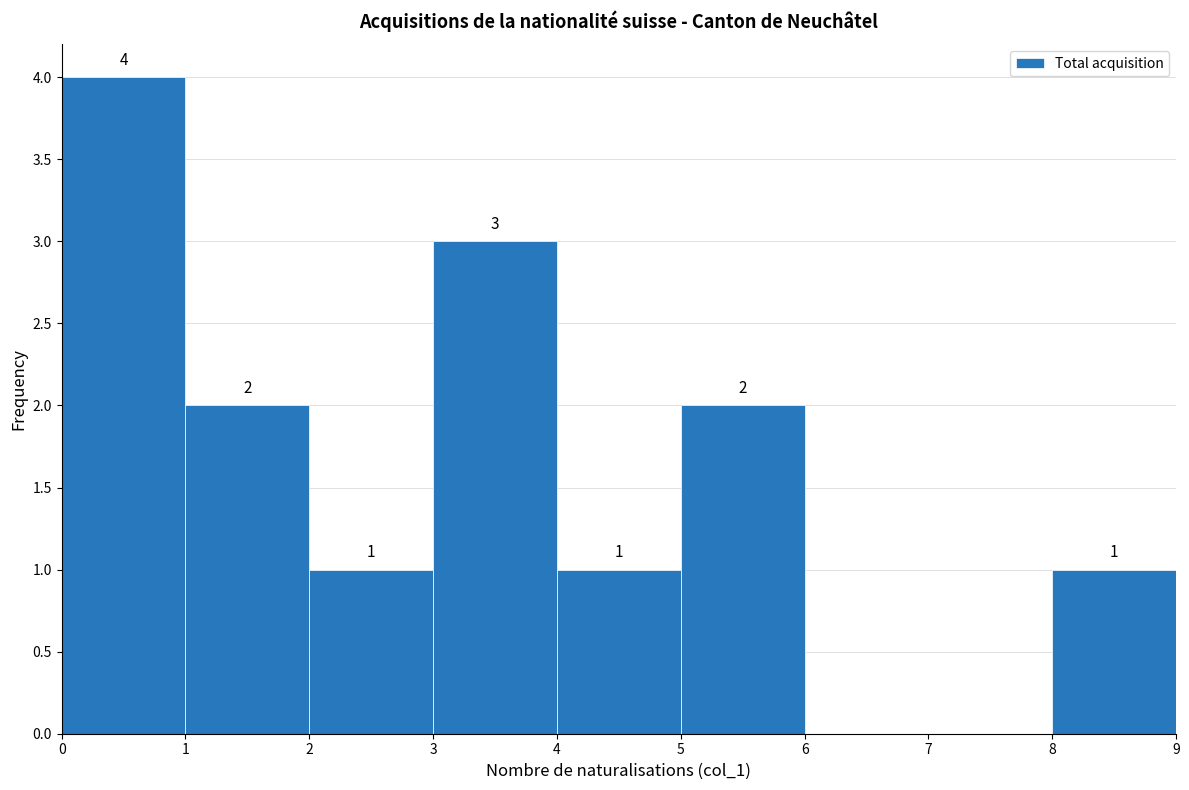

Over which range of the x-axis is the bar tallest?

0 to 1